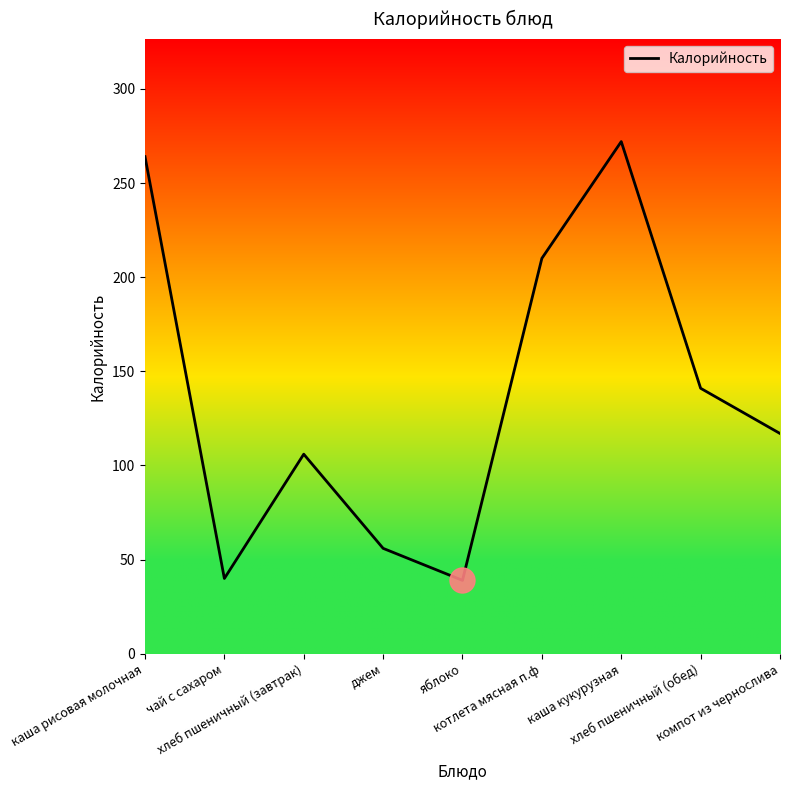

What is the ratio of the value at джем to the value at котлета мясная п.ф?

0.3